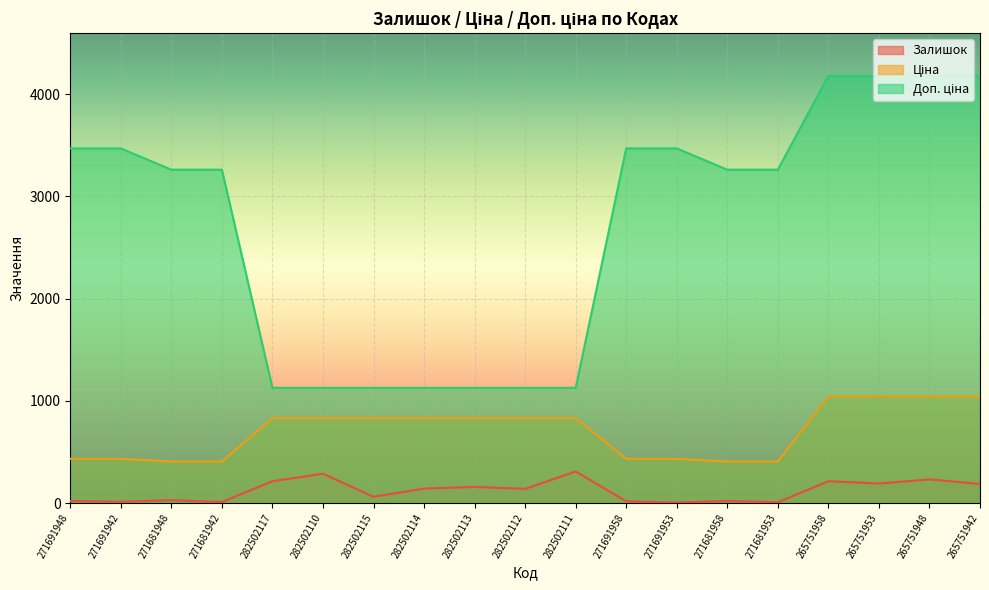

What are all the series names shown in the legend?

Залишок, Ціна, Доп. ціна